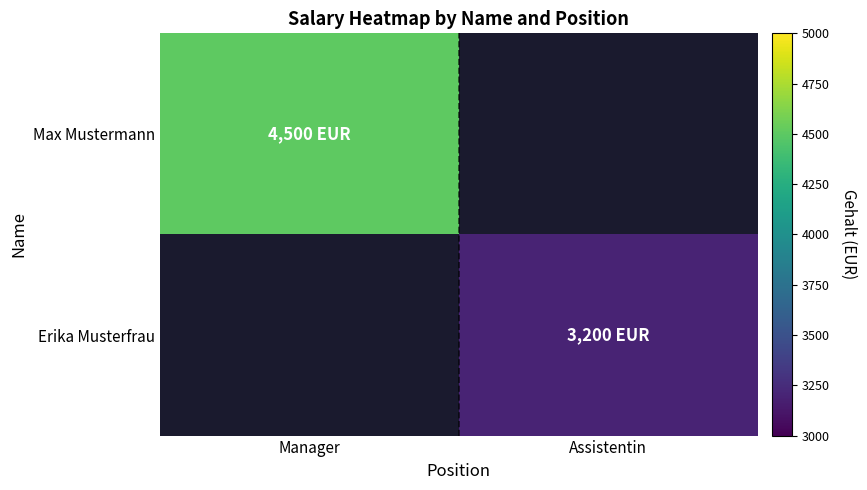

True or false: Erika Musterfrau has a value of 5065.3 at Assistentin.

False